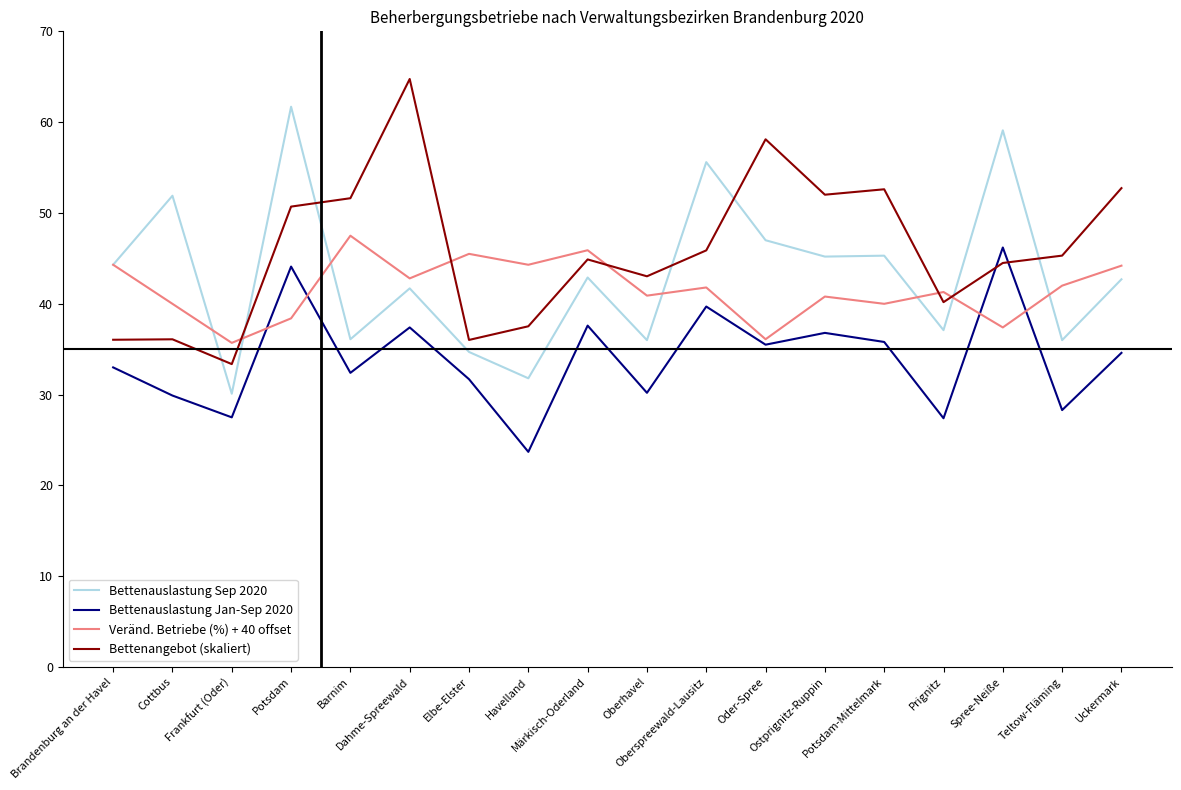

How many distinct data groups are displayed?

4